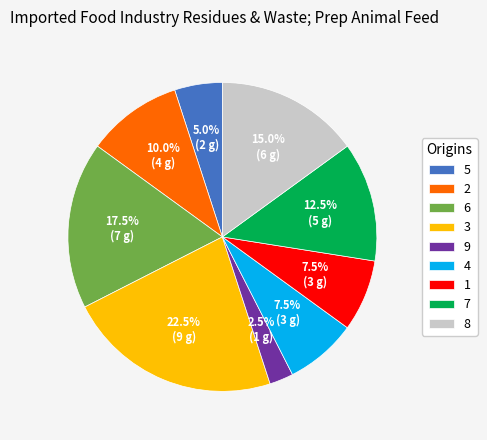

Is it true that 8 is 15% of the pie?

True